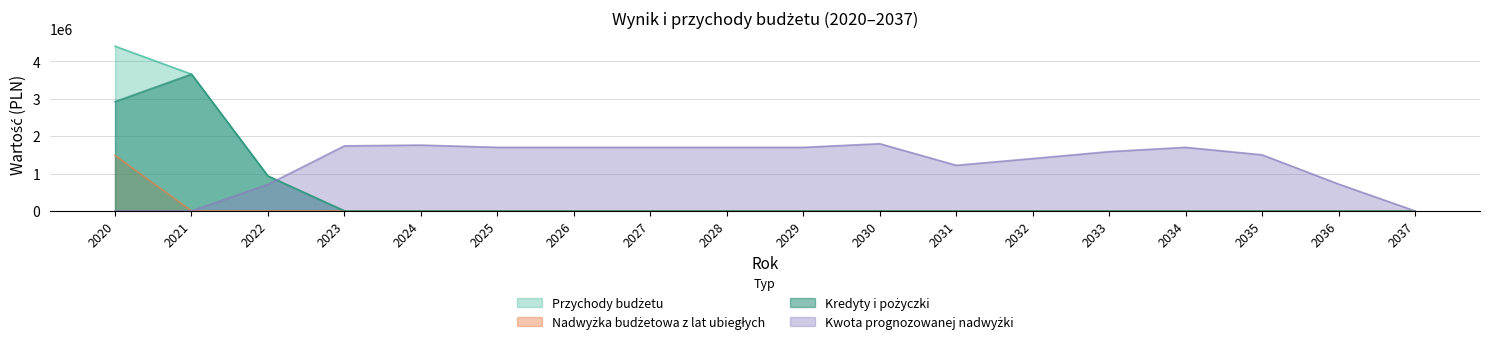

Count the number of categories in the chart.

18